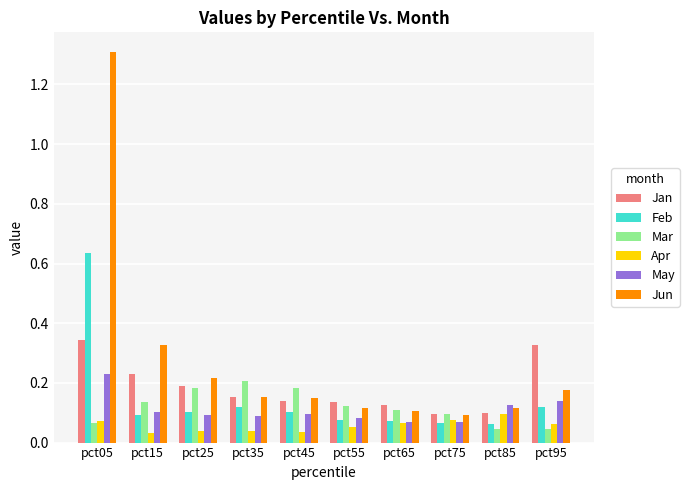

What is the sum of all Mar values?

1.2